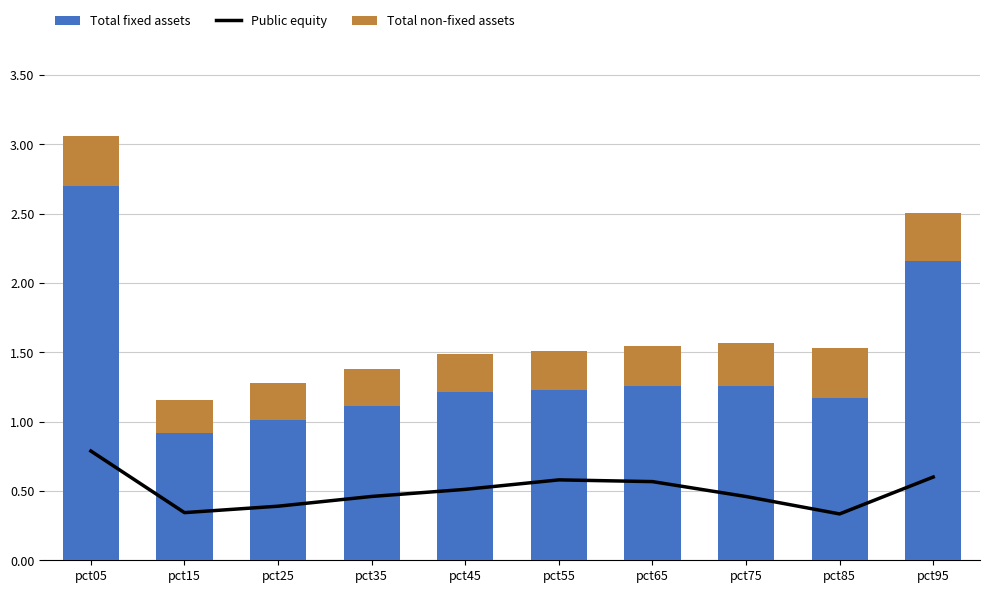

How many values in the Total fixed assets series are below 1?

1